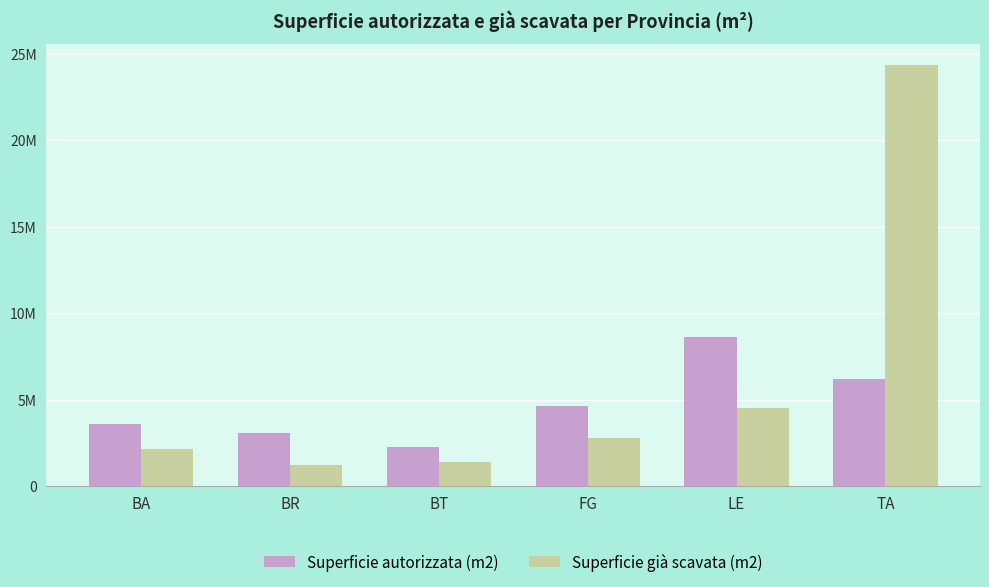

At FG, list the series in order from smallest to largest.

Superficie già scavata (m2), Superficie autorizzata (m2)